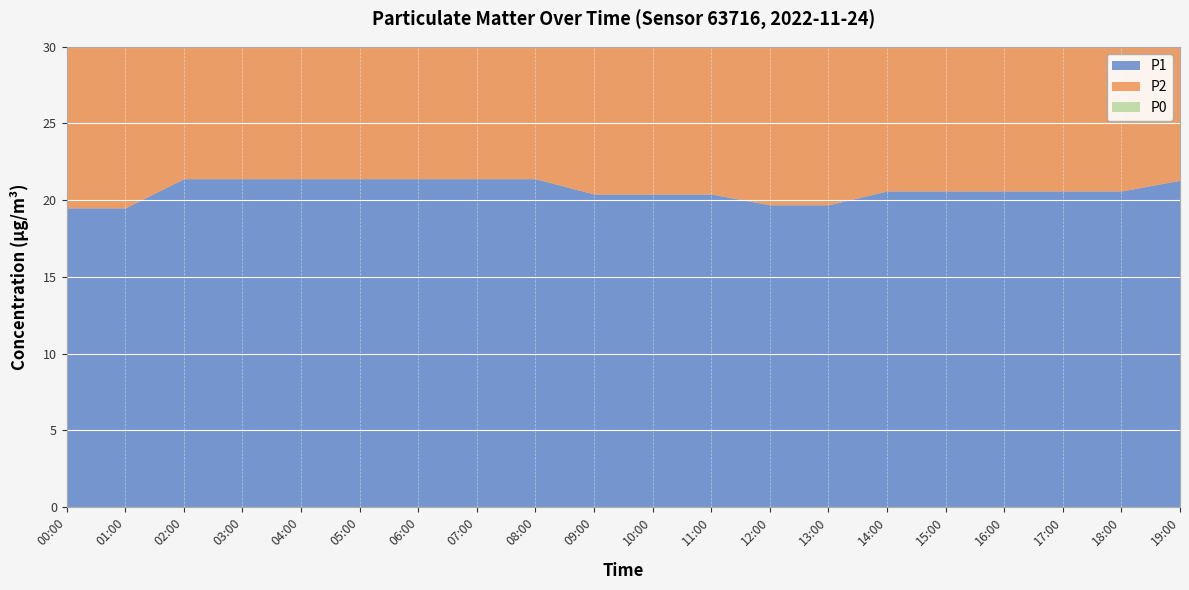

What are all the series names shown in the legend?

P1, P2, P0